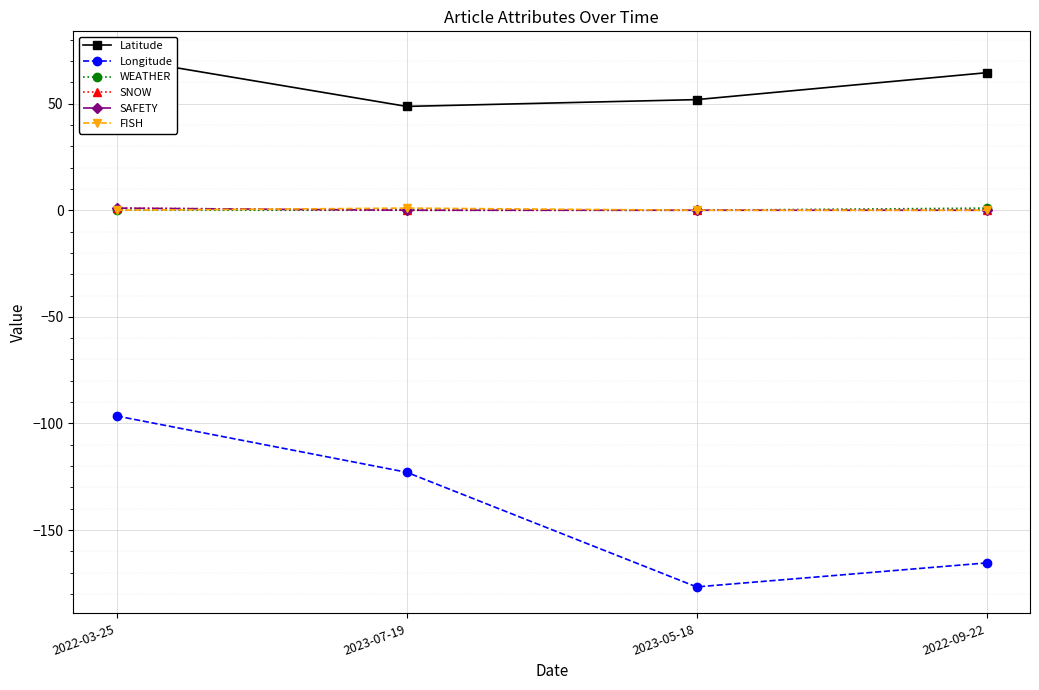

The value of Latitude at 2023-07-19 is 48.7. True or false?

True